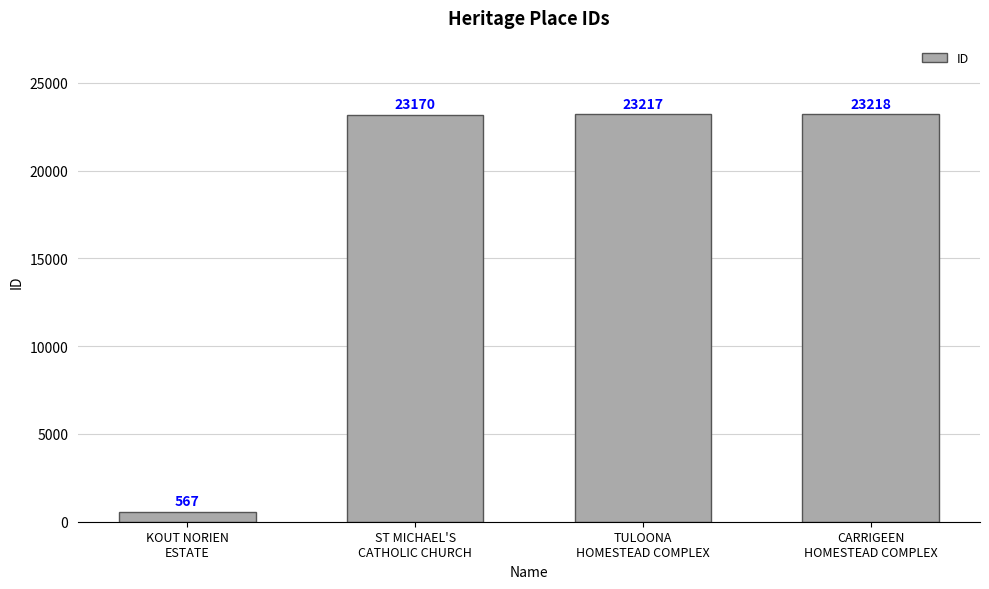

What is the value of the 4th bar from the left?

23218